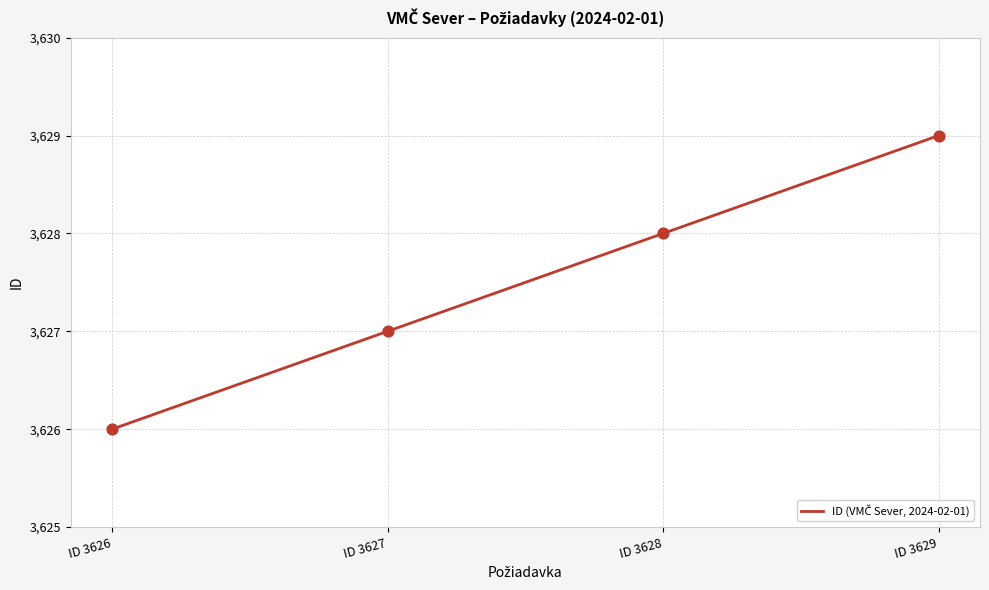

Approximately how many times larger is the value at ID 3626 compared to ID 3628?

1.0